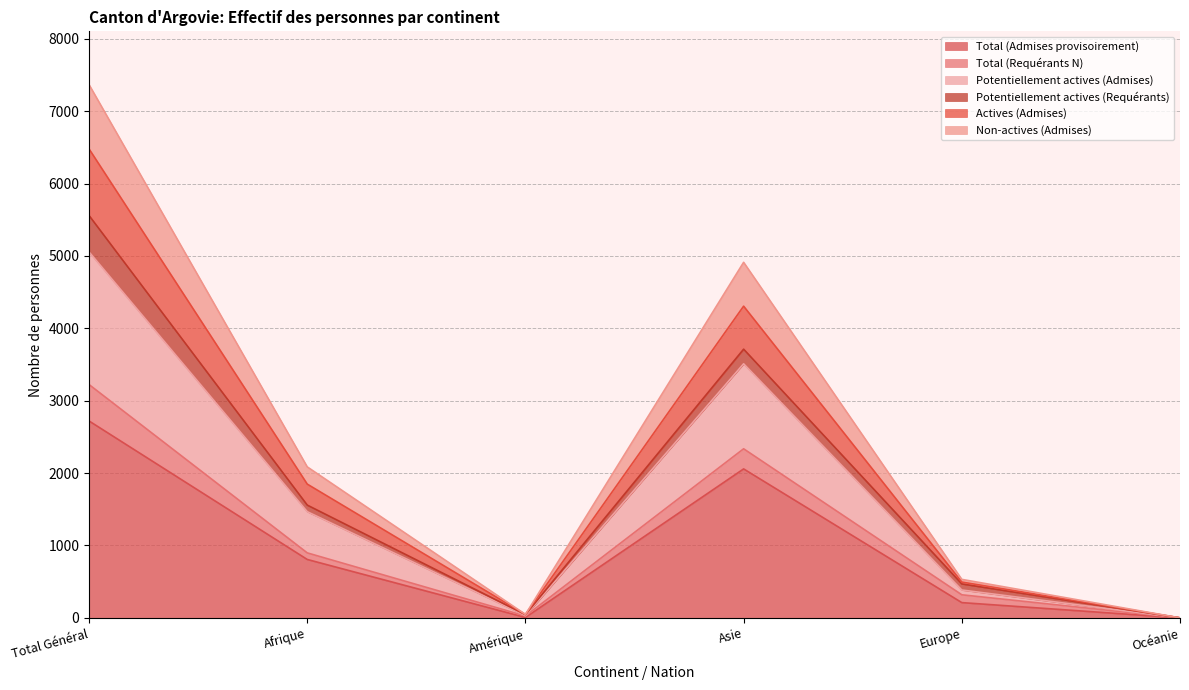

What is the label of the 6th point from the left?

Océanie